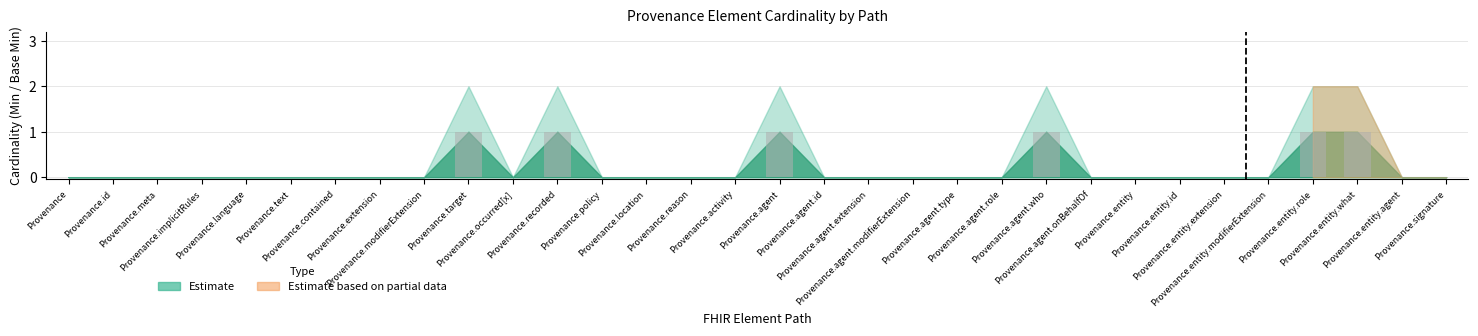

The chart shows a value of 0 at Provenance.id. True or false?

True